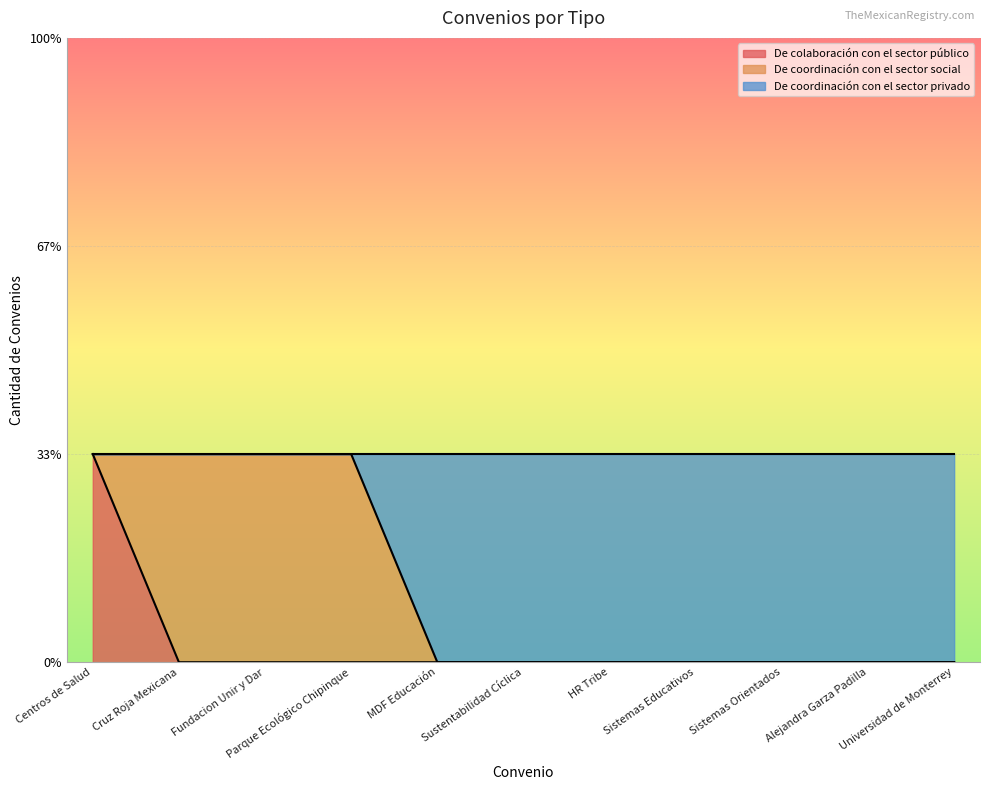

What are all the series names shown in the legend?

De colaboración con el sector público, De coordinación con el sector social, De coordinación con el sector privado